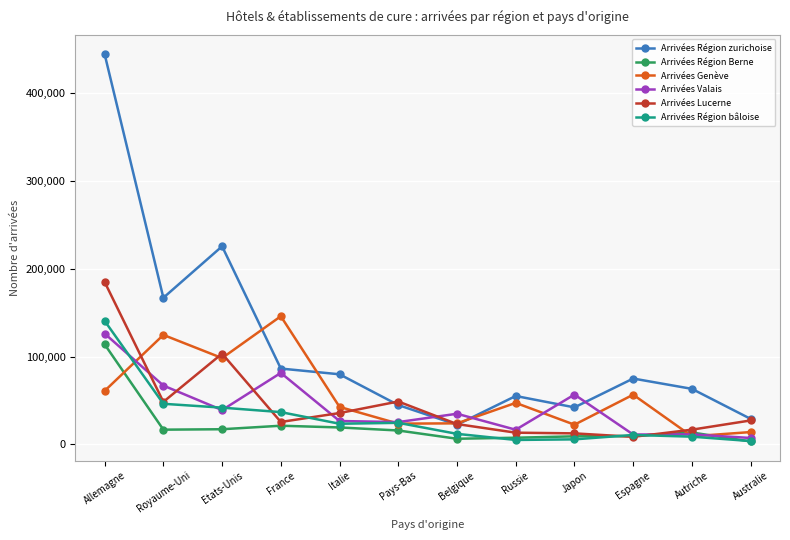

Which series has the largest total across all categories?

Arrivées Région zurichoise